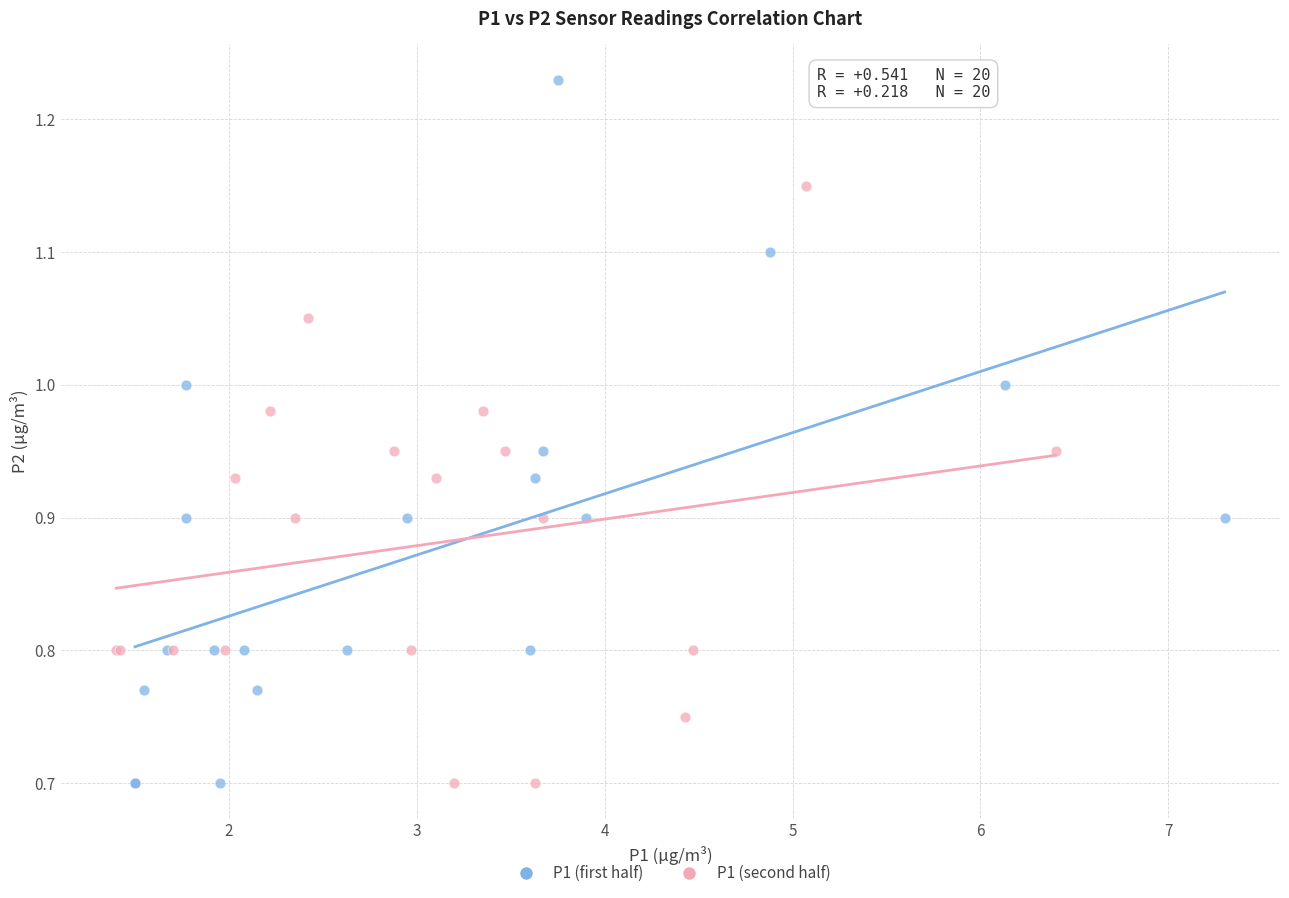

Which series has the widest spread of Y values?

P1 (first half)